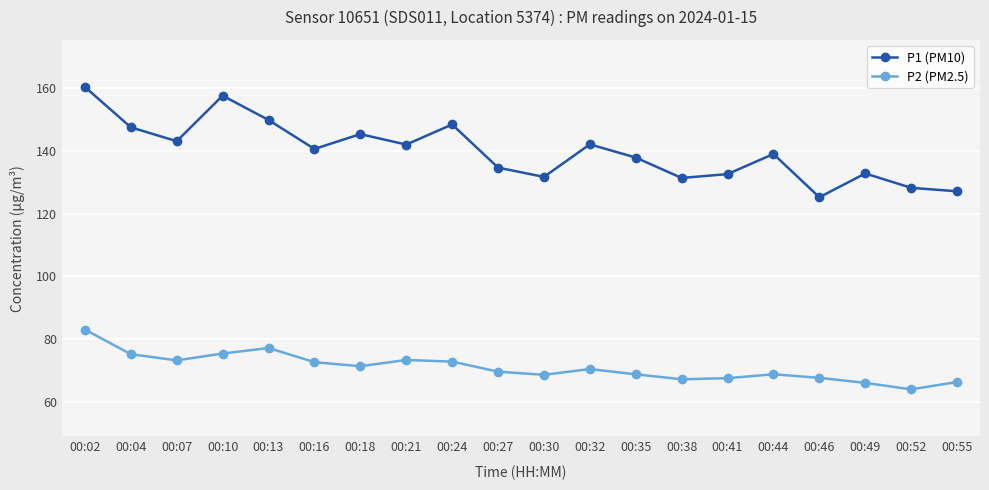

What is the total value across all series at 00:30?

200.4